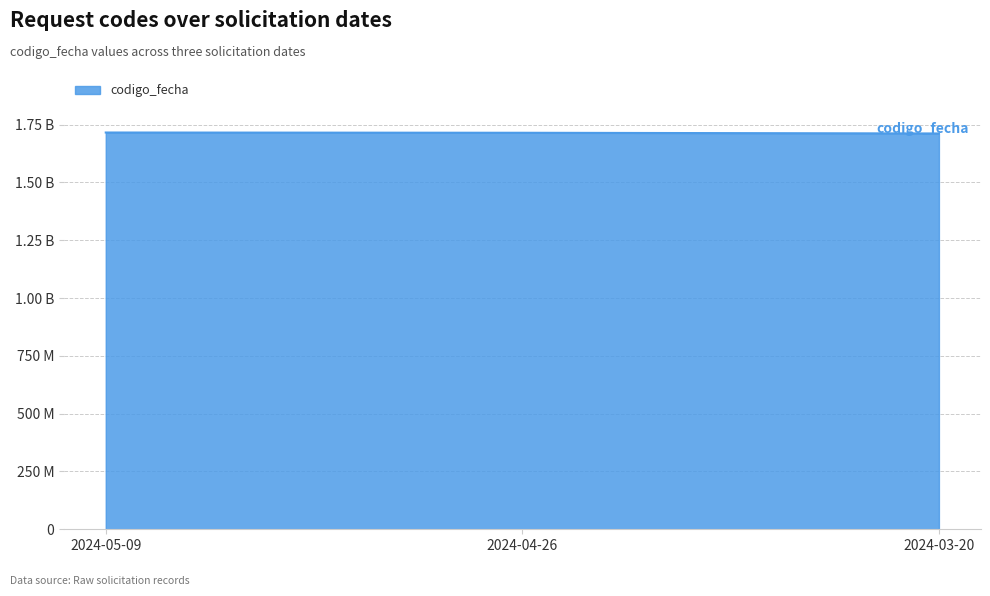

List the labels in order of value, smallest first.

2024-03-20, 2024-04-26, 2024-05-09